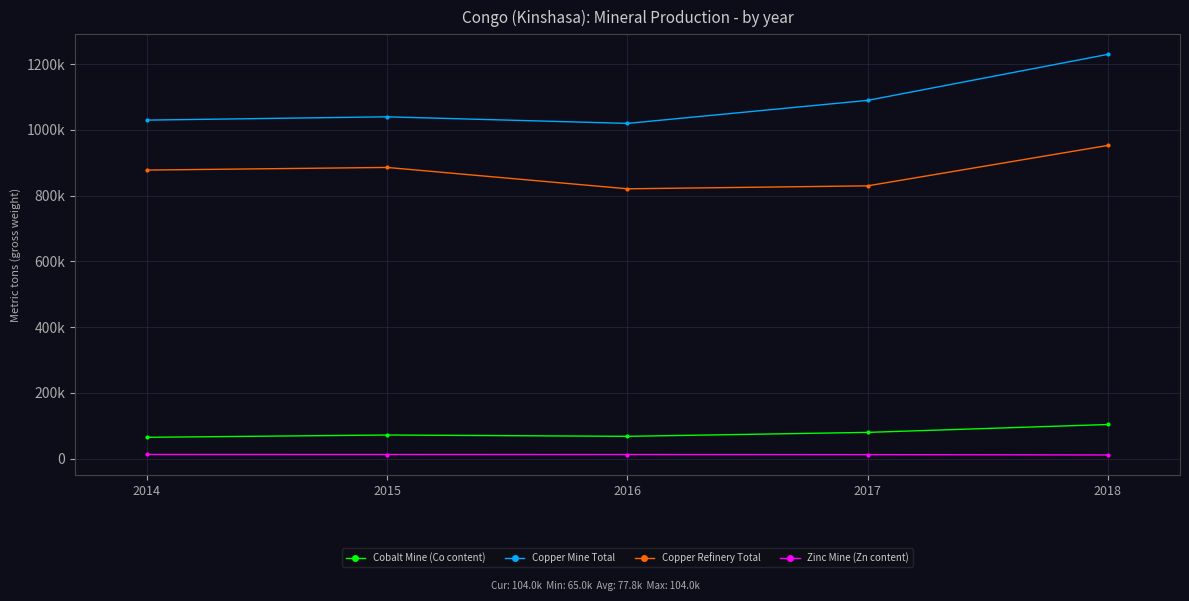

What are all the series names shown in the legend?

Cobalt Mine (Co content), Copper Mine Total, Copper Refinery Total, Zinc Mine (Zn content)